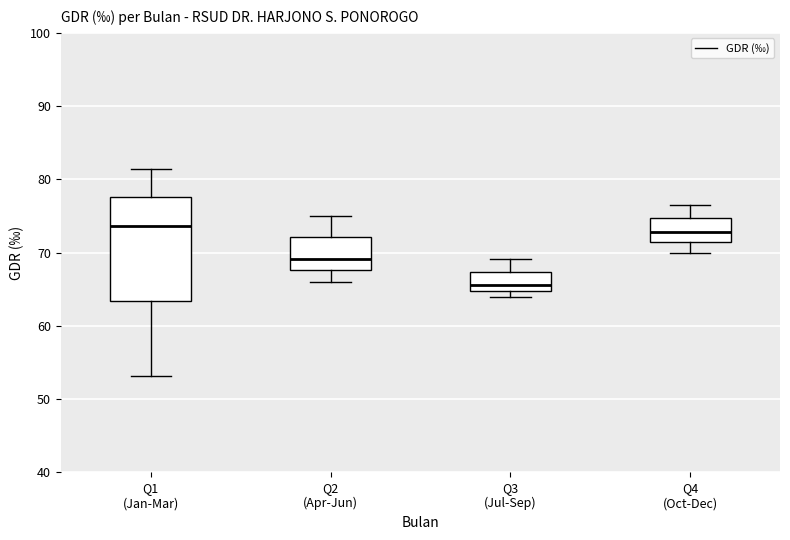

Which box's median line is the lowest?

Q3 (Jul-Sep)